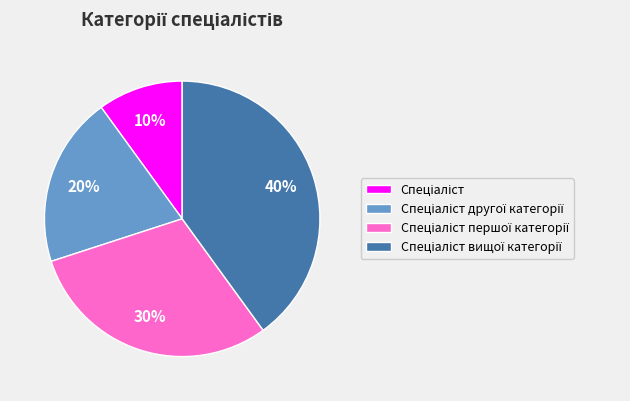

Is there a majority slice in this chart?

No